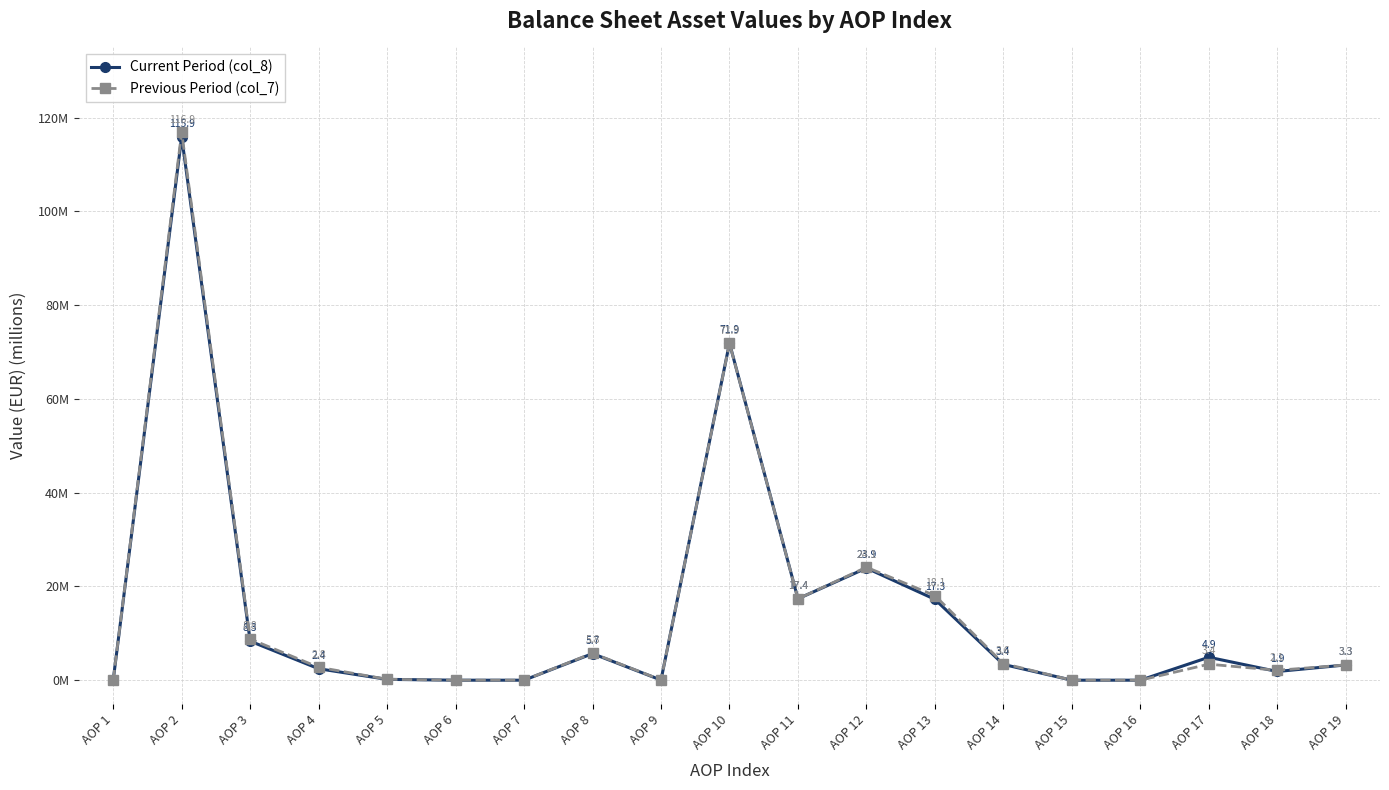

What is the value of the Current Period (col_8) point at the 12th from the left?

23.9